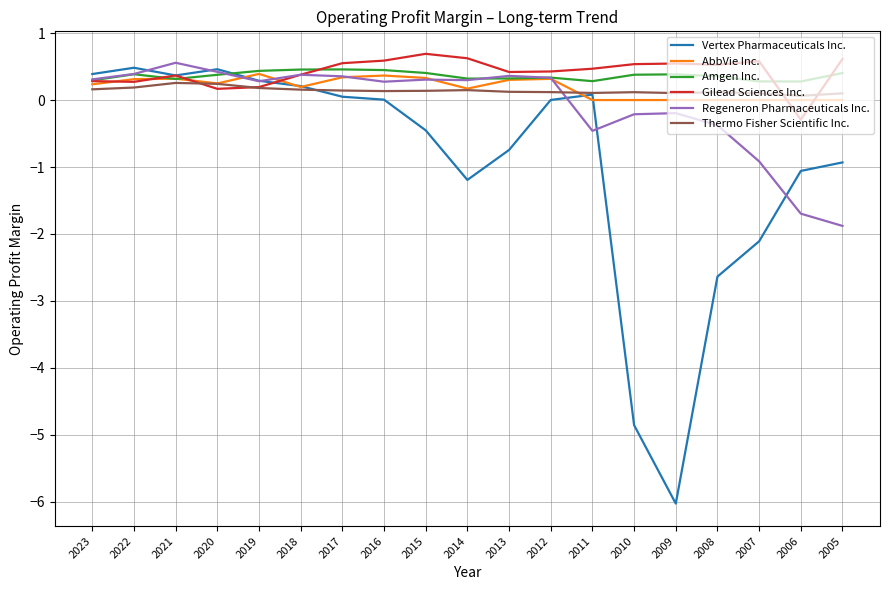

What are all the series names shown in the legend?

Vertex Pharmaceuticals Inc., AbbVie Inc., Amgen Inc., Gilead Sciences Inc., Regeneron Pharmaceuticals Inc., Thermo Fisher Scientific Inc.